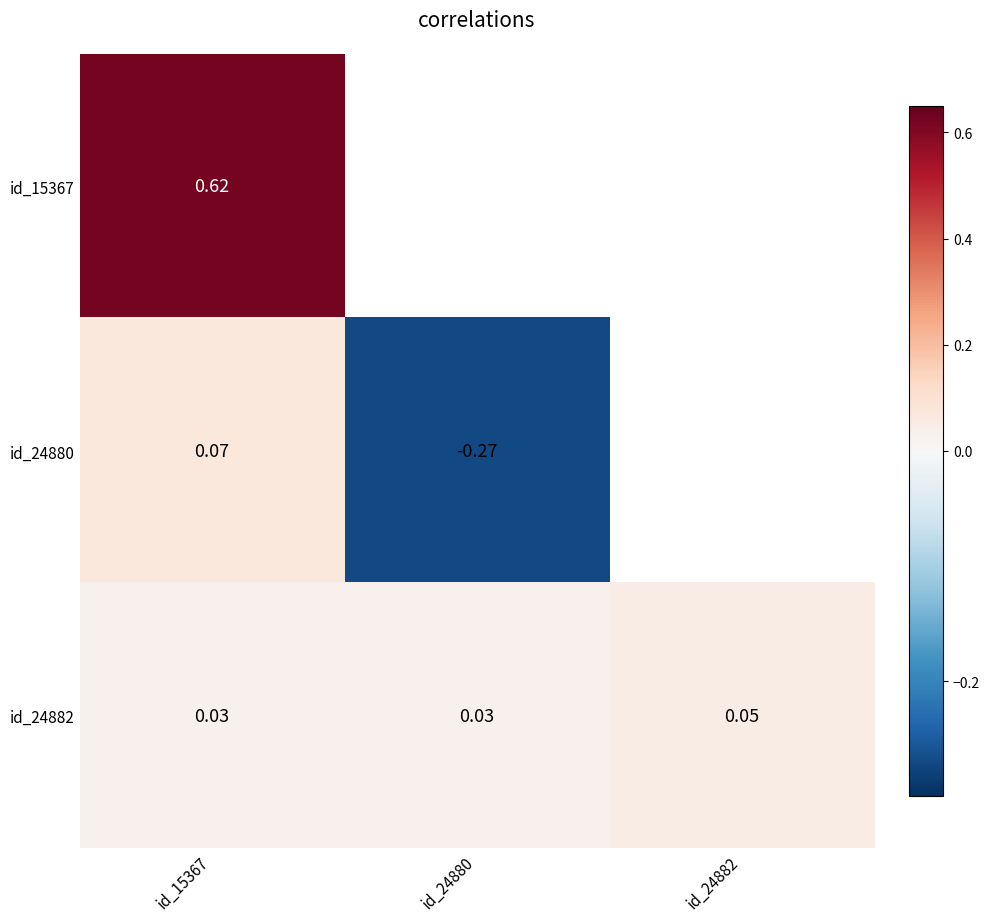

How many data points does each series have?

3